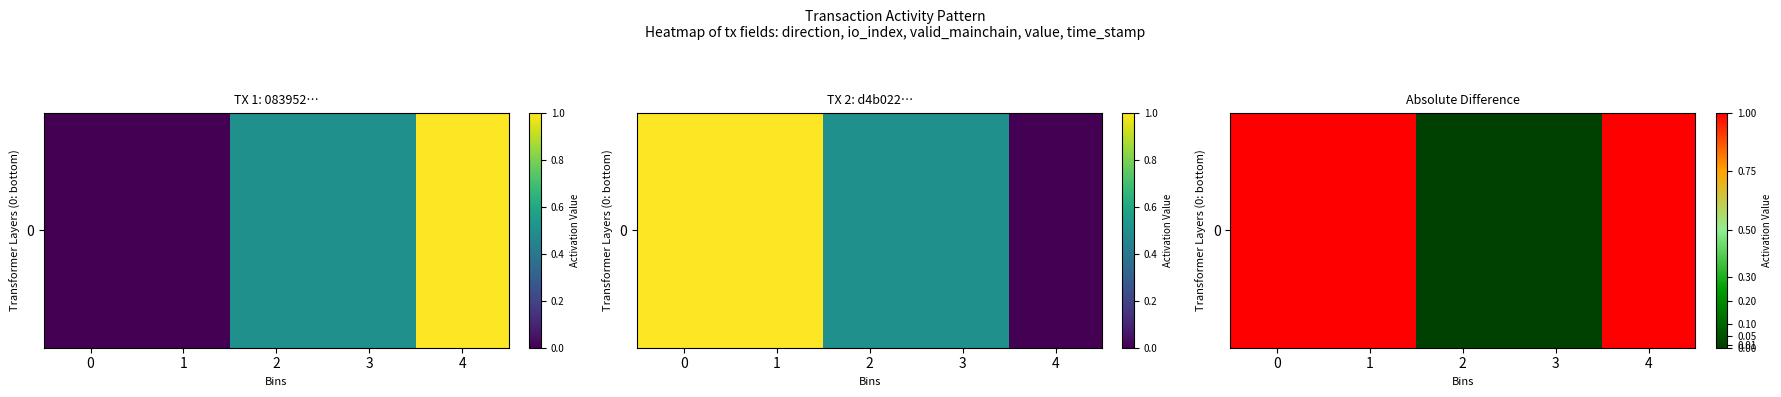

What is the difference between the second highest and minimum values?

1